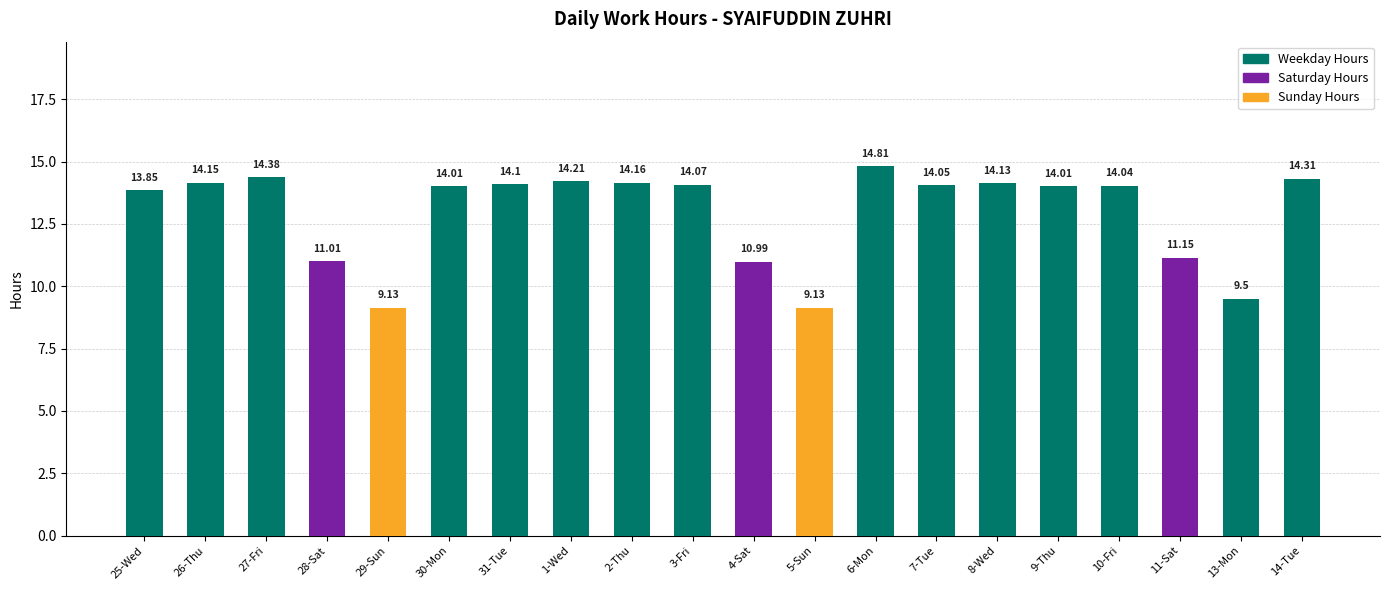

What is the ratio of the value at 7-Tue to the value at 30-Mon?

1.0